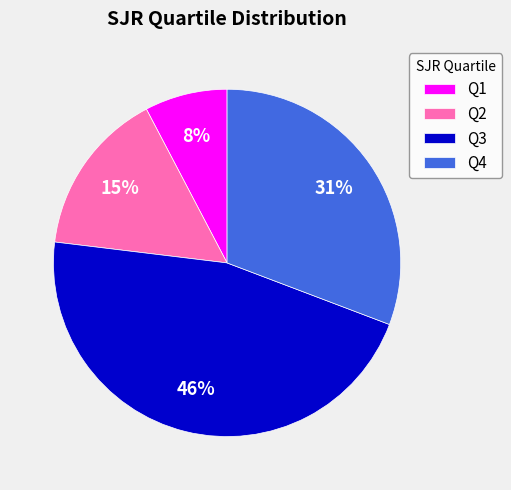

How many segments does this pie chart have?

4